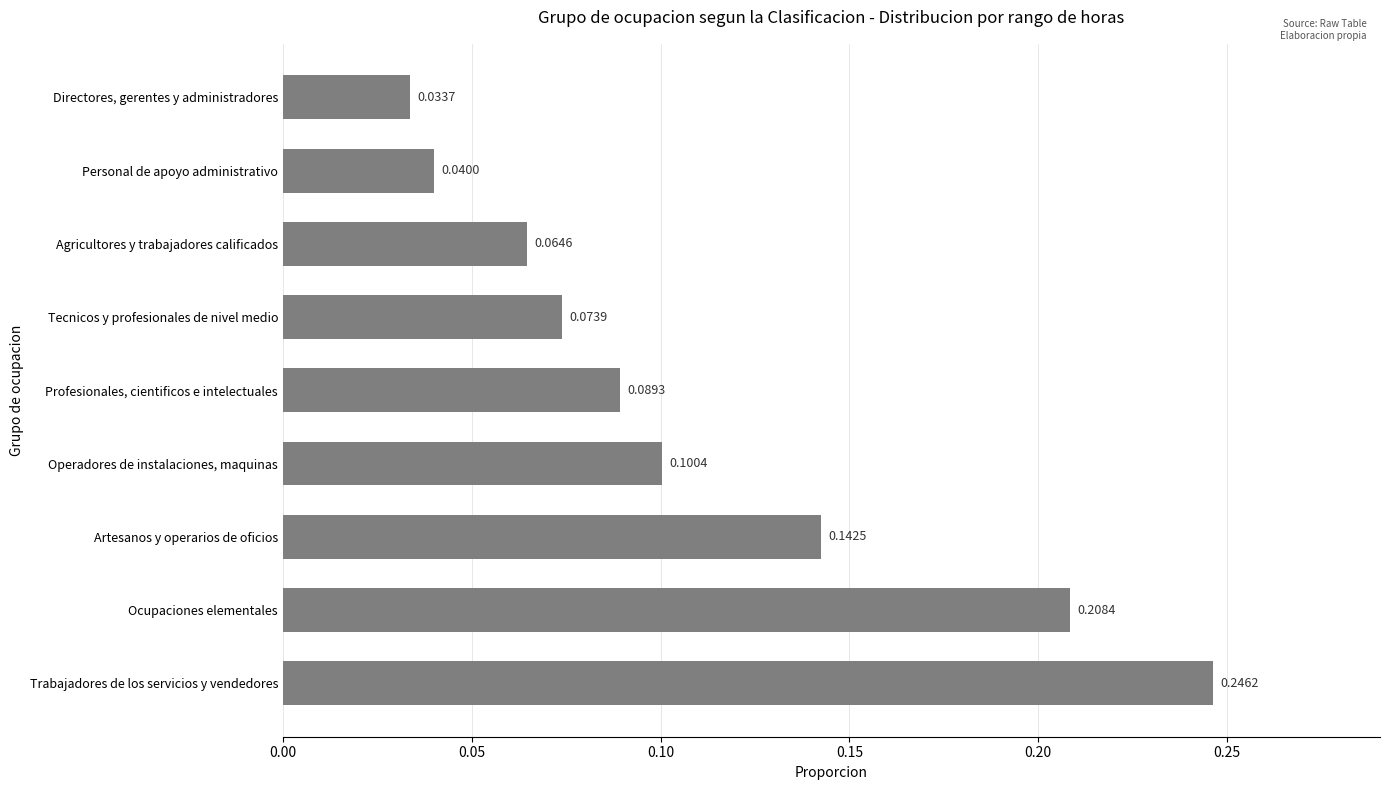

Rank the categories by value from highest to lowest.

Trabajadores de los servicios y vendedores, Ocupaciones elementales, Artesanos y operarios de oficios, Operadores de instalaciones, maquinas, Profesionales, cientificos e intelectuales, Tecnicos y profesionales de nivel medio, Agricultores y trabajadores calificados, Personal de apoyo administrativo, Directores, gerentes y administradores